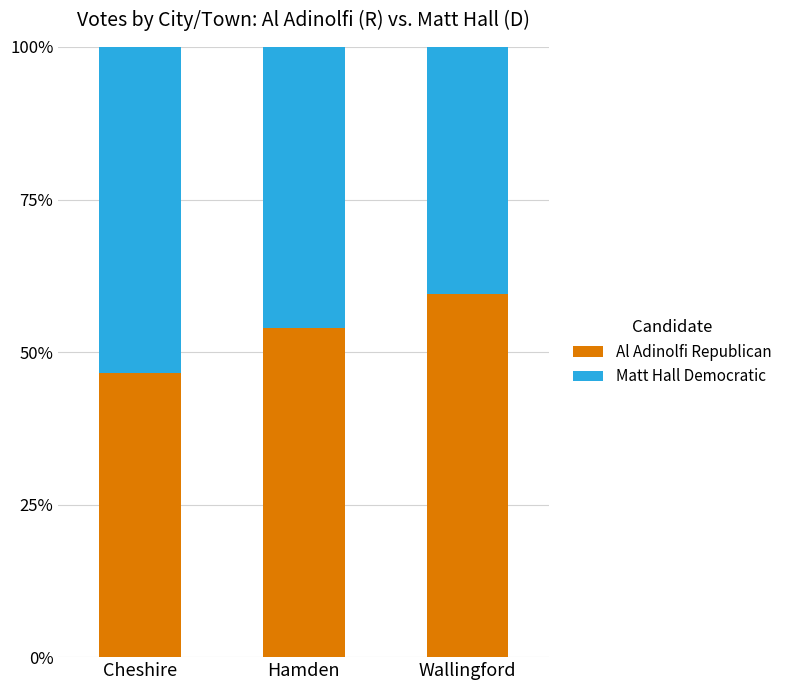

List the labels in order of Al Adinolfi Republican value, largest first.

Wallingford, Hamden, Cheshire